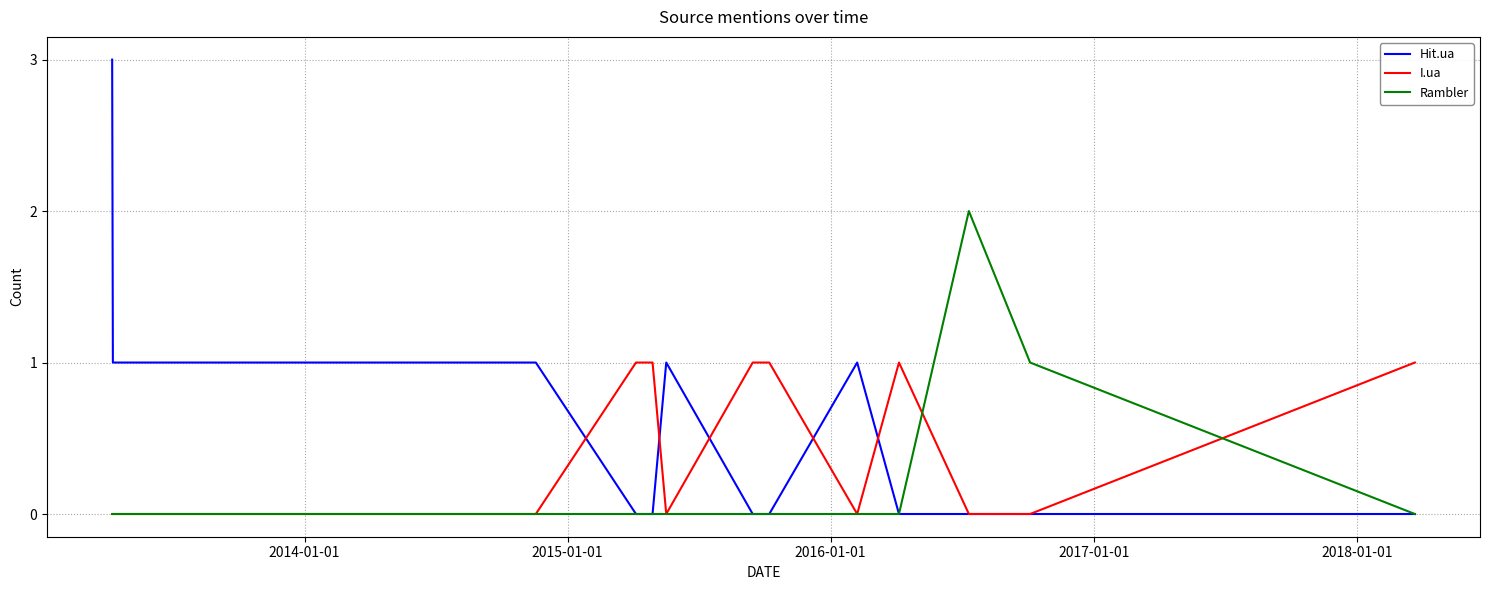

Rank the series by their average value, from lowest to highest.

Rambler, I.ua, Hit.ua